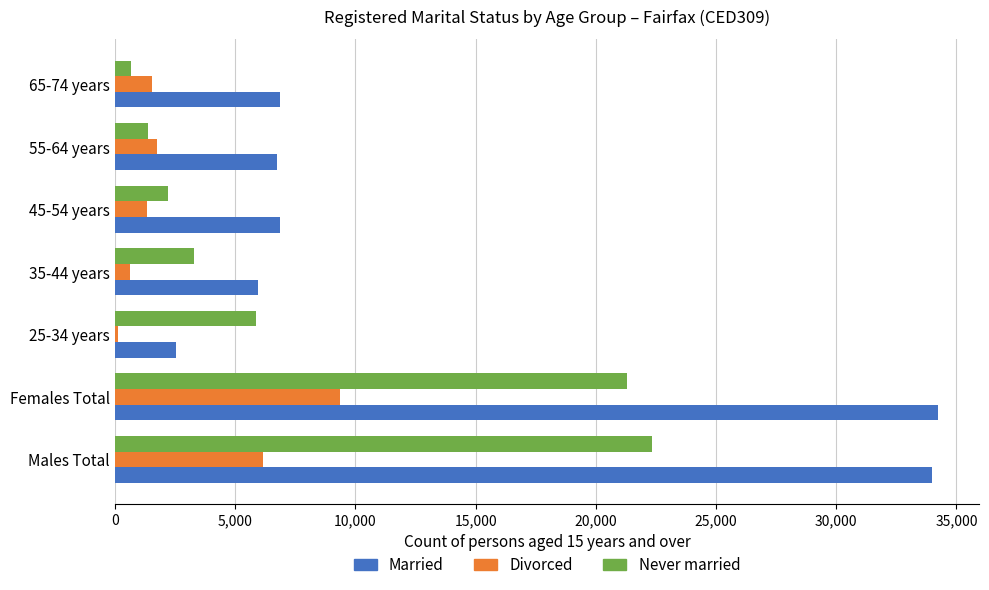

Which series has the largest total across all categories?

Married